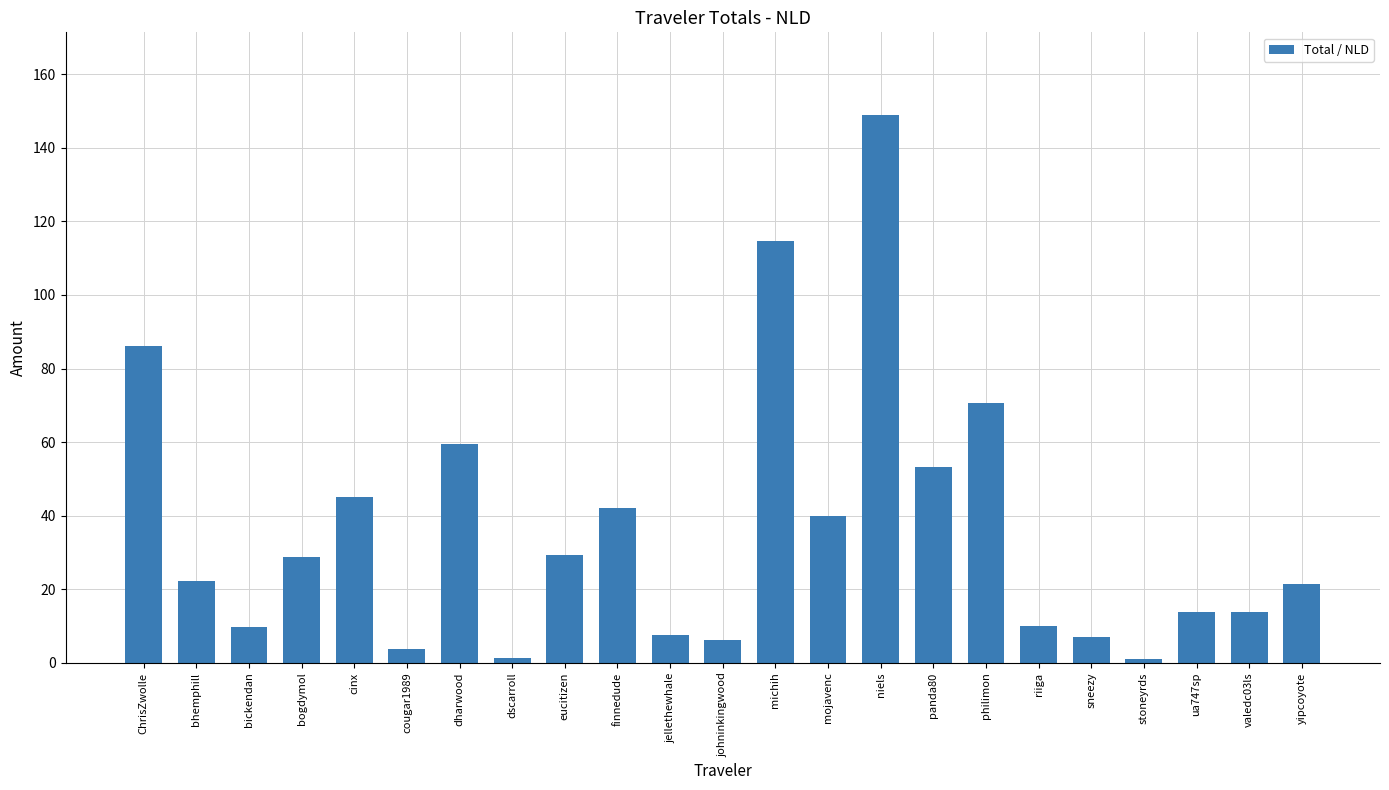

At which category does the chart reach its peak across all series?

niels